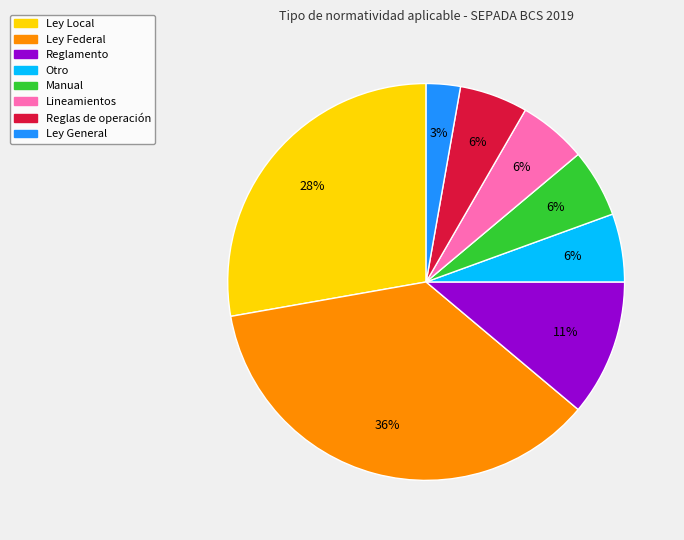

Combined, do Reglas de operación and Otro account for over 50%?

No